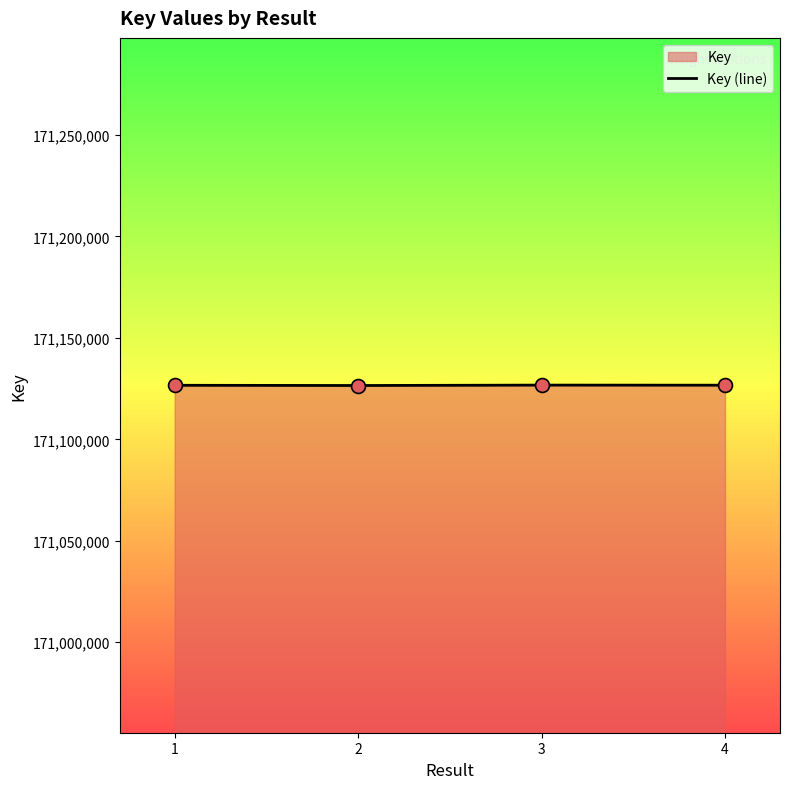

What is the change in value from 1 to 2?

-109